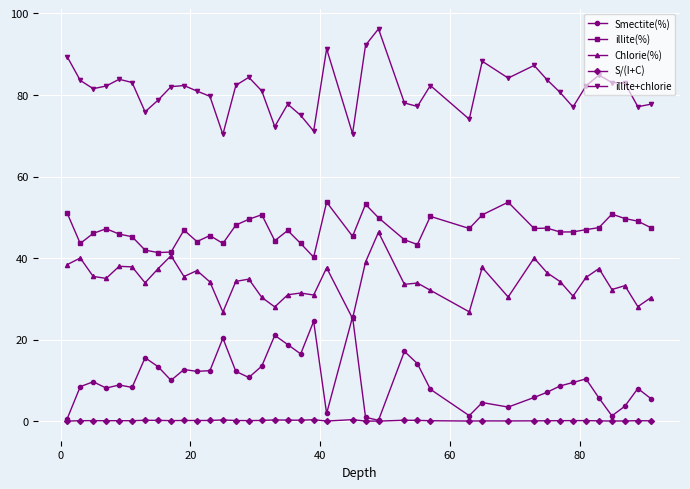

What is the value of the illite+chlorie point at the 8th from the left?

78.7